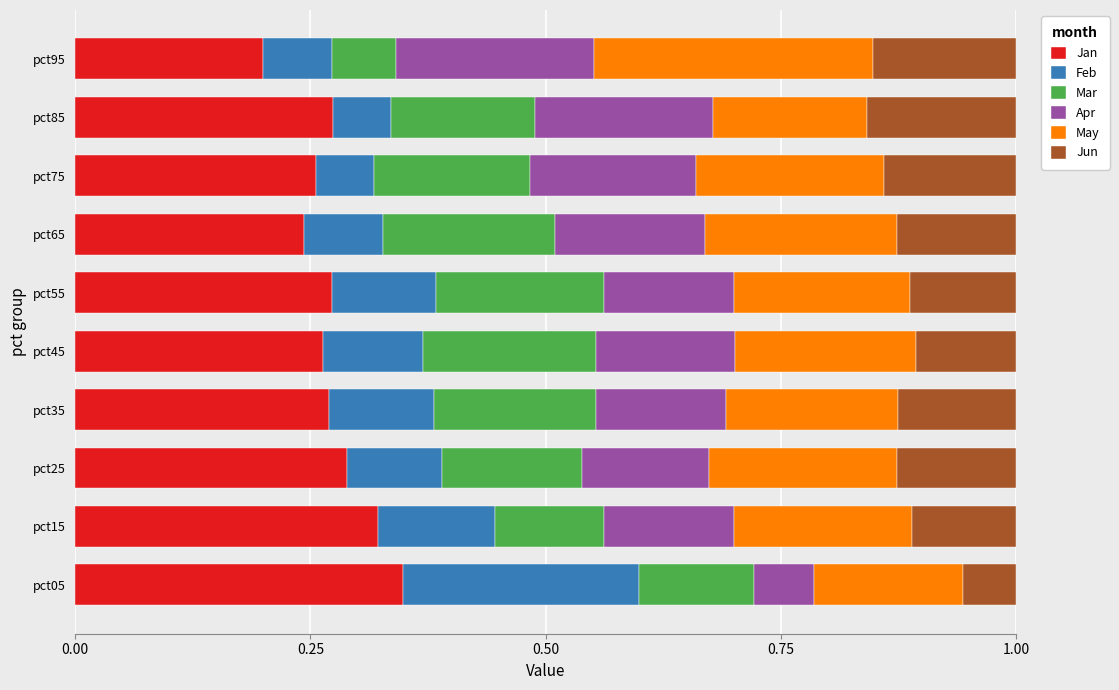

At which label does Jan reach its minimum?

pct95